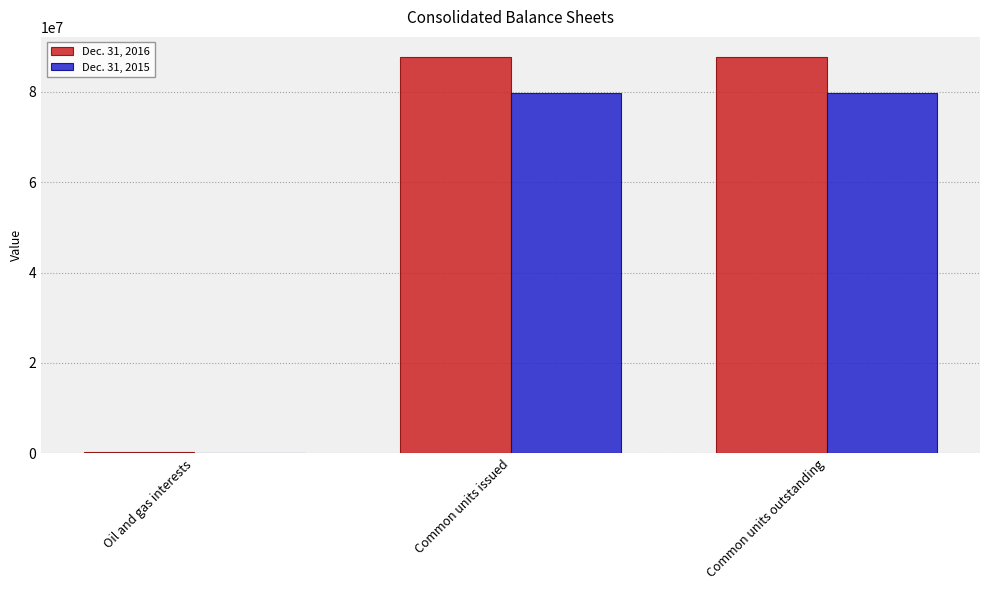

What is the maximum value shown in the chart?

87800356